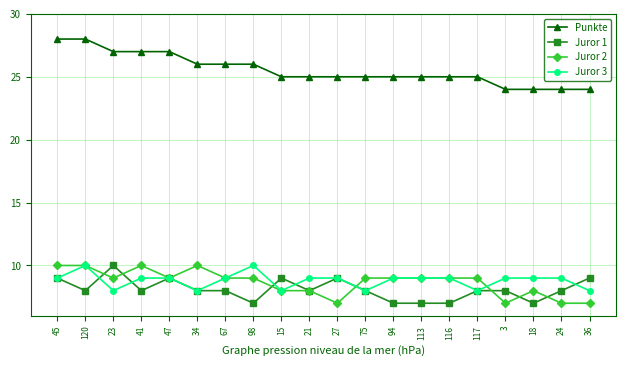

Rank the series at 24 from highest to lowest value.

Punkte, Juror 3, Juror 1, Juror 2